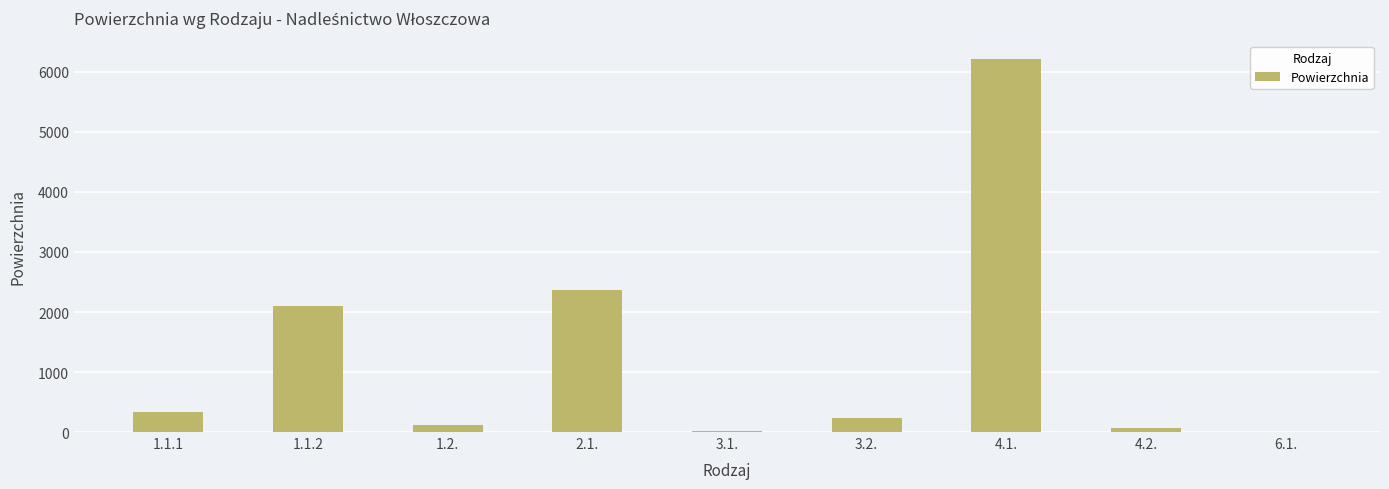

What is the sum of all values?

11452.7